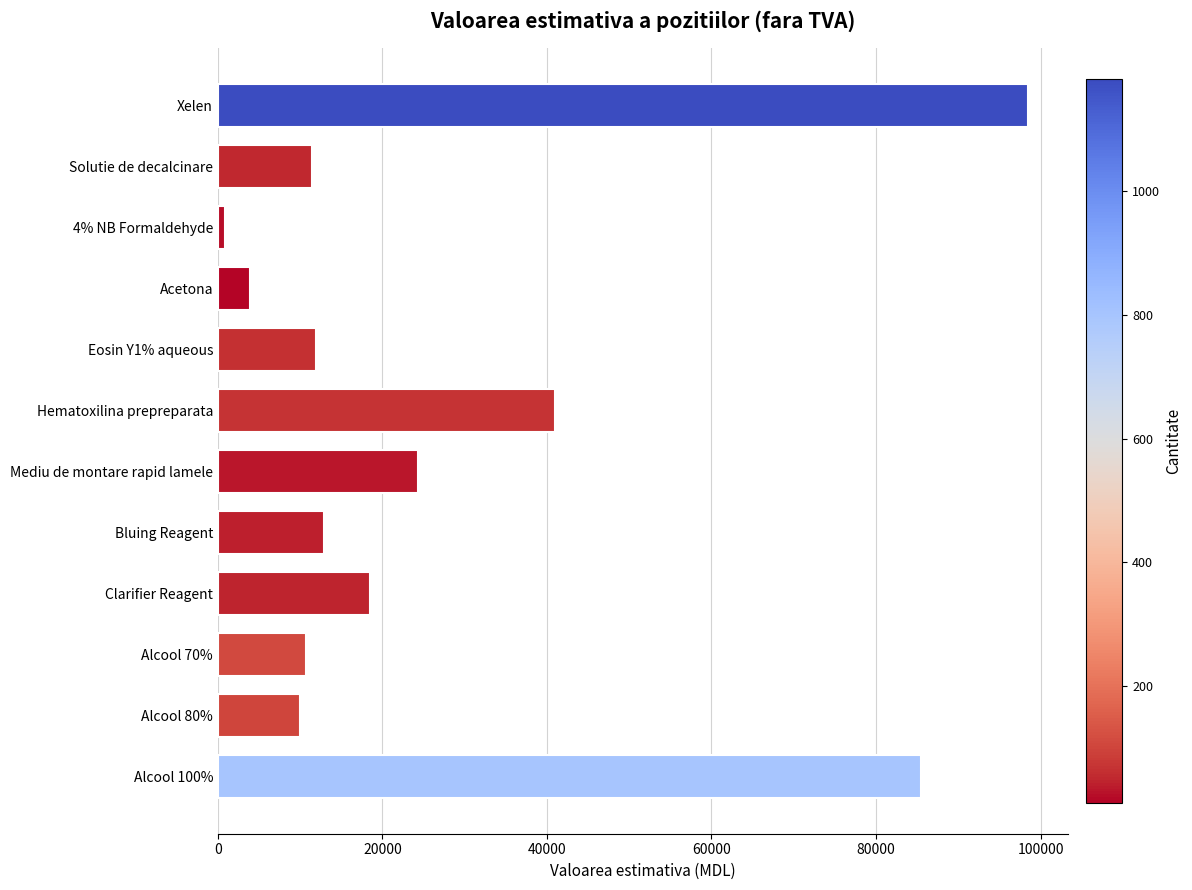

The value at Eosin Y1% aqueous is 18946.2. True or false?

False